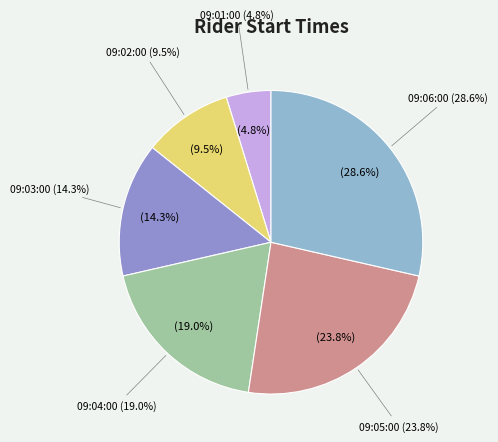

Is 09:06:00 the majority of the pie?

No